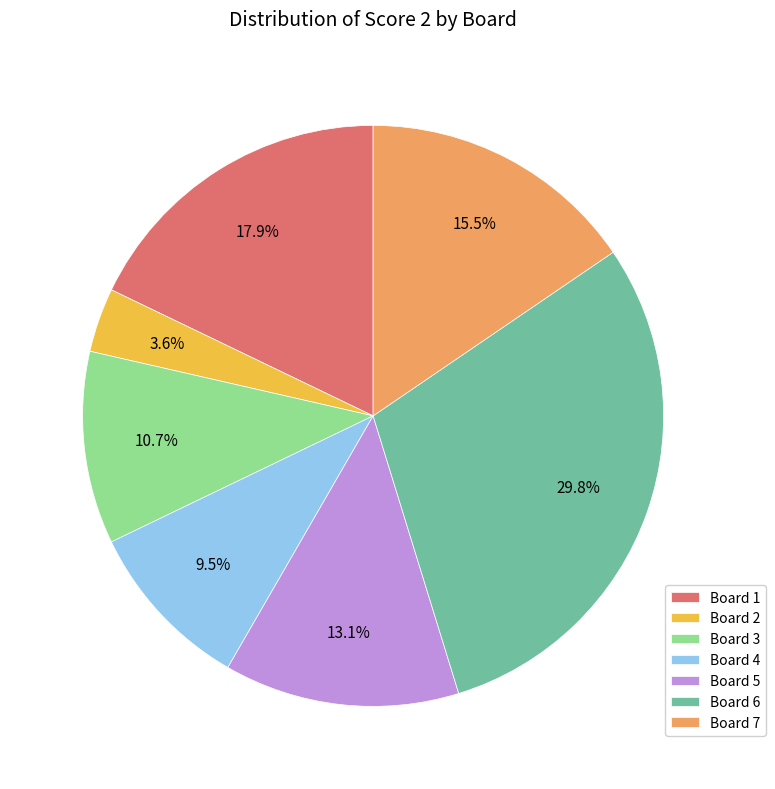

Rank the categories by value from highest to lowest.

Board 6, Board 1, Board 7, Board 5, Board 3, Board 4, Board 2